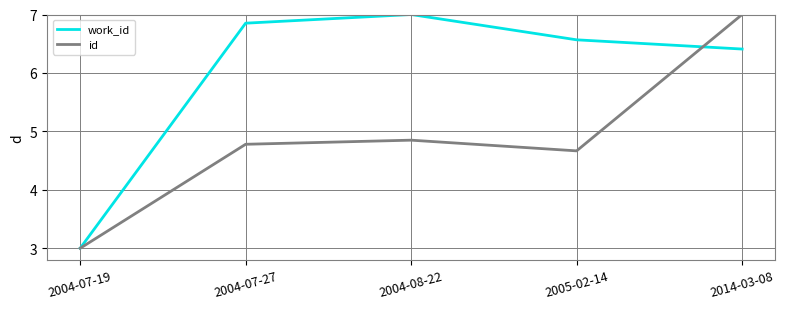

List the labels in order of work_id value, largest first.

2004-08-22, 2004-07-27, 2005-02-14, 2014-03-08, 2004-07-19